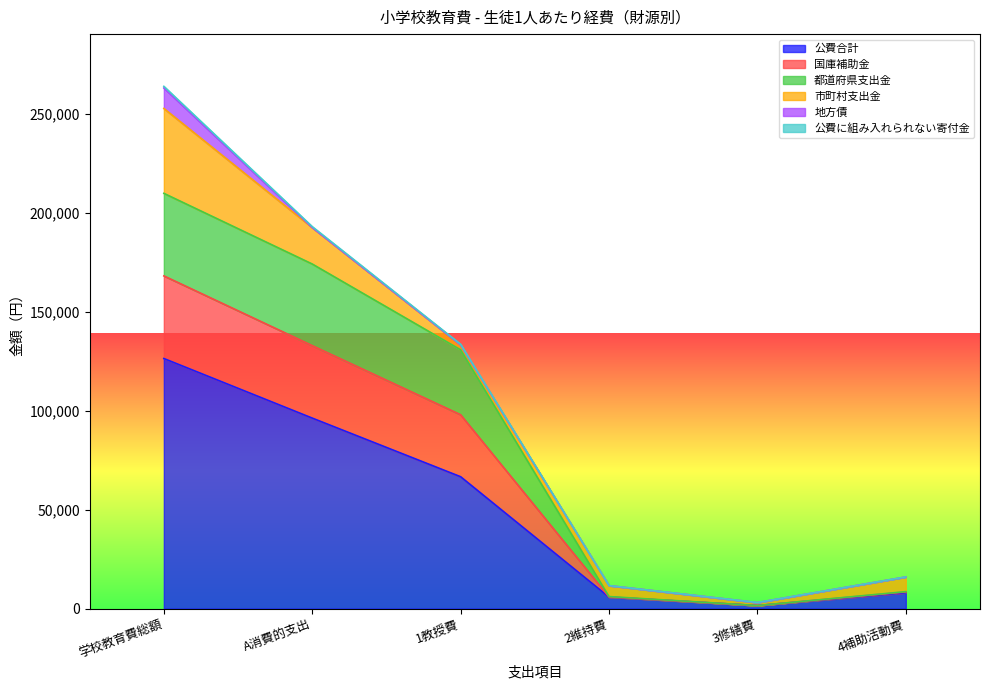

What is the highest value of the 公費合計 series?

126282